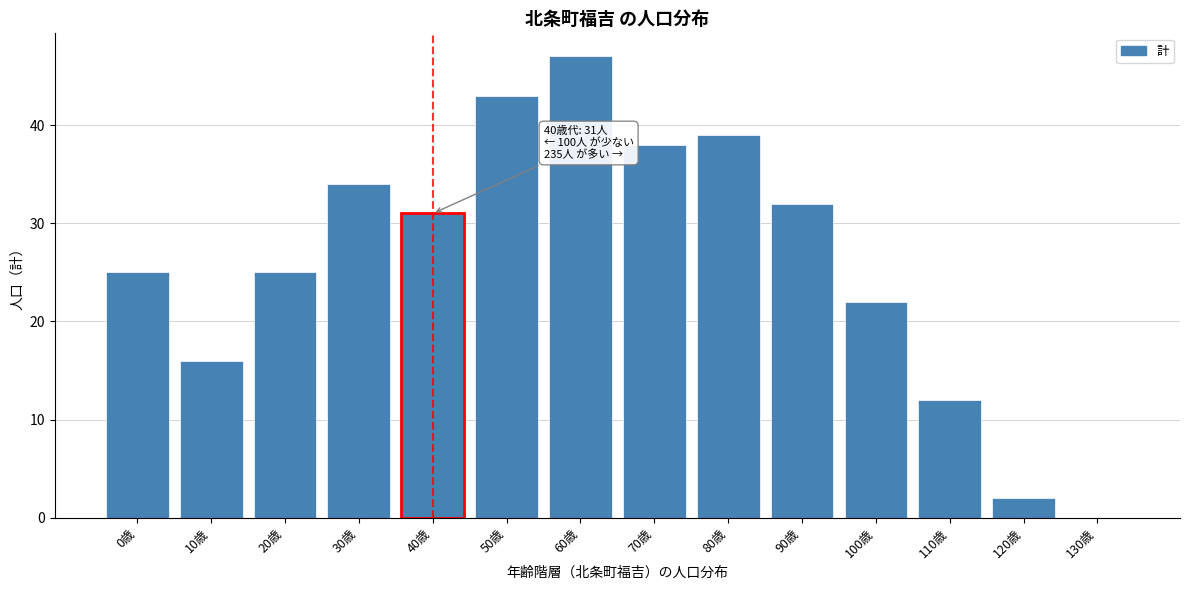

Reading left to right, list all the values displayed in this chart.

0歳=25	10歳=16	20歳=25	30歳=34	40歳=31	50歳=43	60歳=47	70歳=38	80歳=39	90歳=32	100歳=22	110歳=12	120歳=2	130歳=0